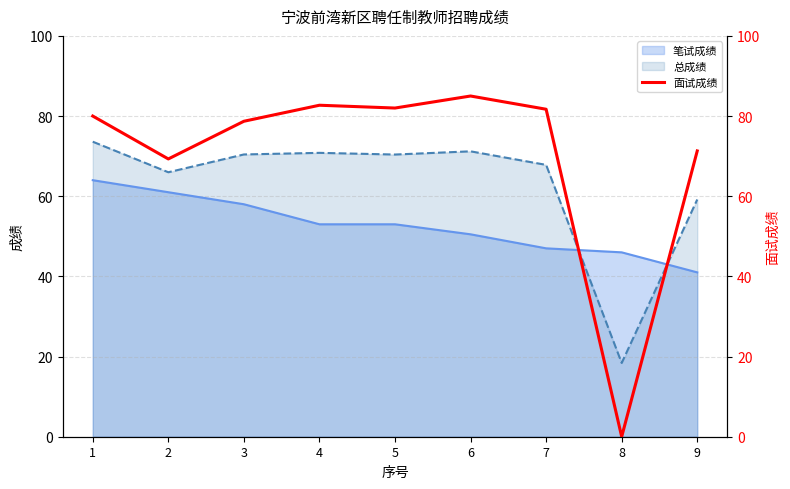

Reading right to left, transcribe all the data shown in this chart.

71.3	0.0	81.7	85.0	82.0	82.7	78.7	69.3	80.0